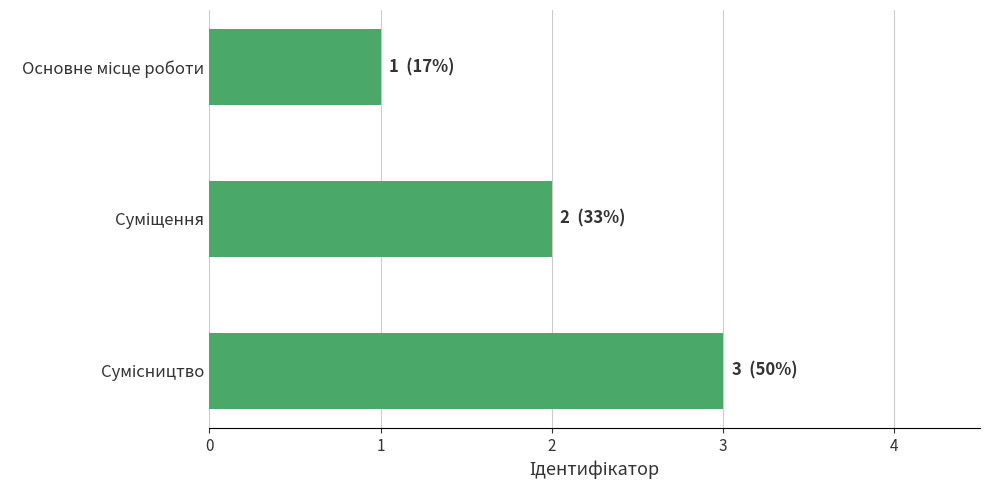

What is the sum of all values?

6